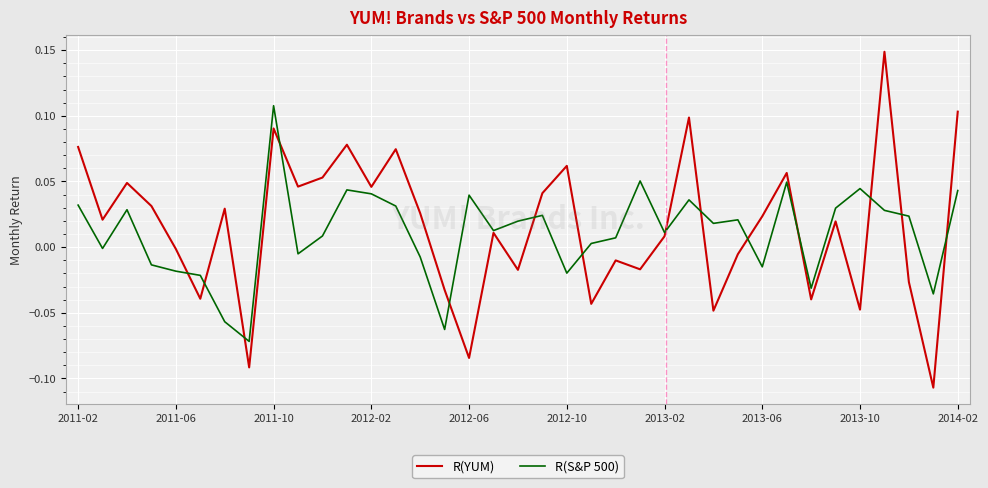

In R(S&P 500), how many points are higher than both neighbors (excluding endpoints)?

10